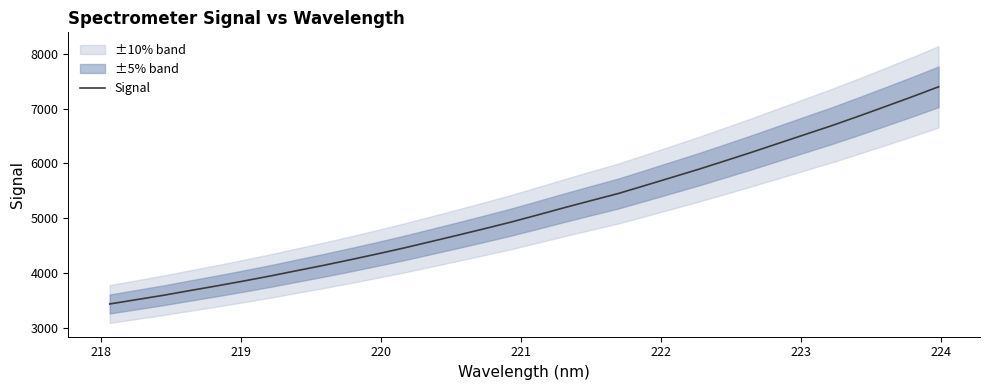

What is the highest value of the Signal series?

7396.0